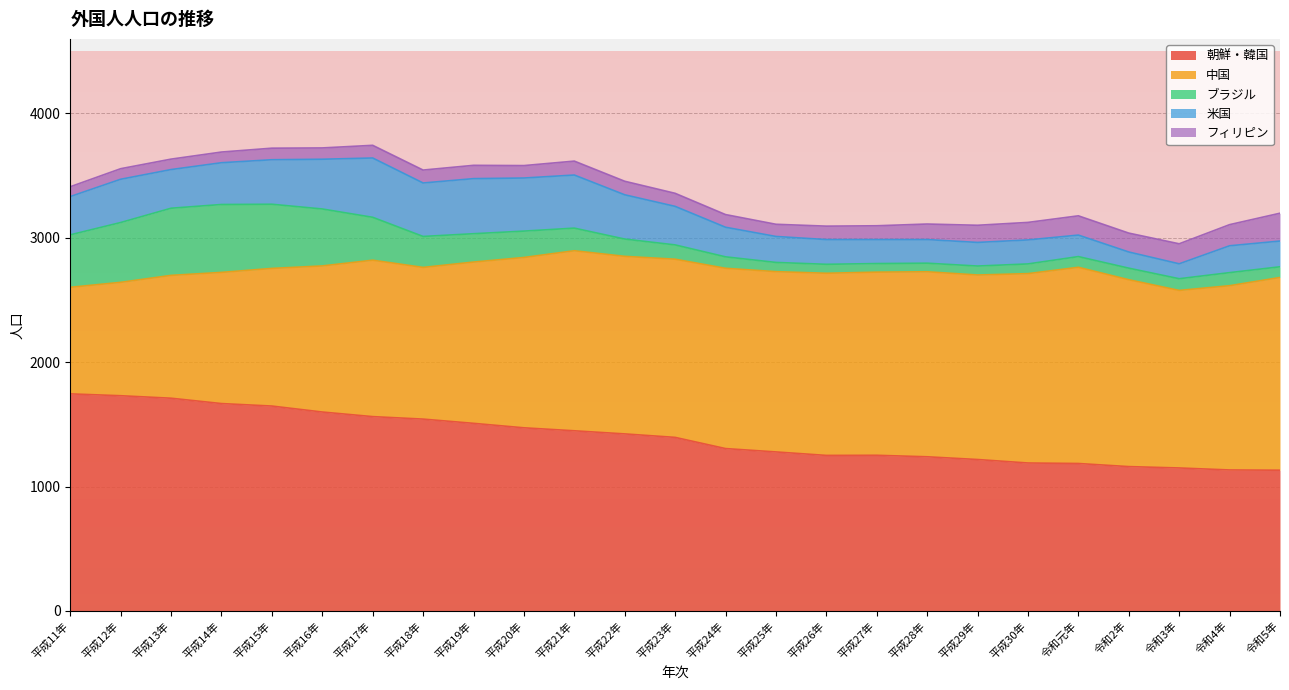

What is the difference between the second highest and minimum values in the フィリピン series?

91